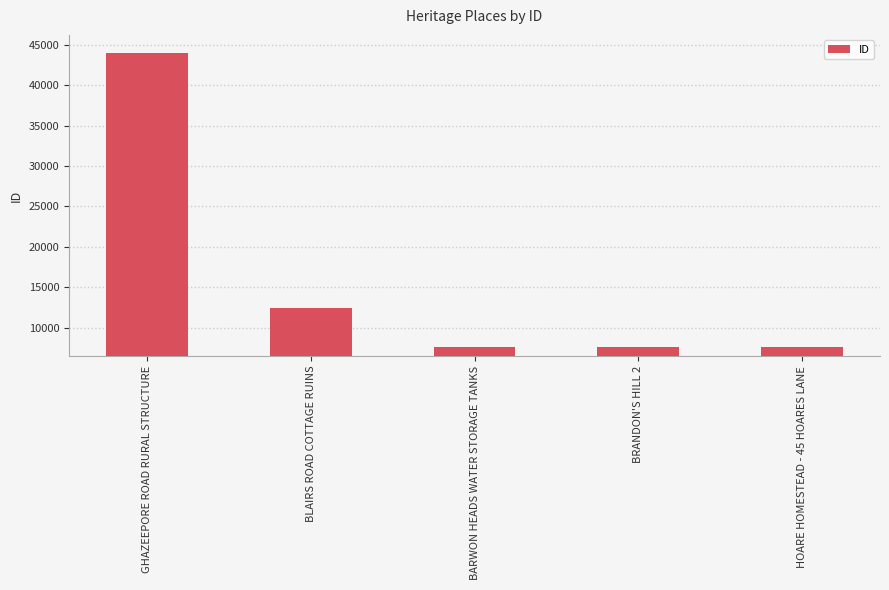

Approximately how many times larger is the value at BRANDON'S HILL 2 compared to BARWON HEADS WATER STORAGE TANKS?

1.0